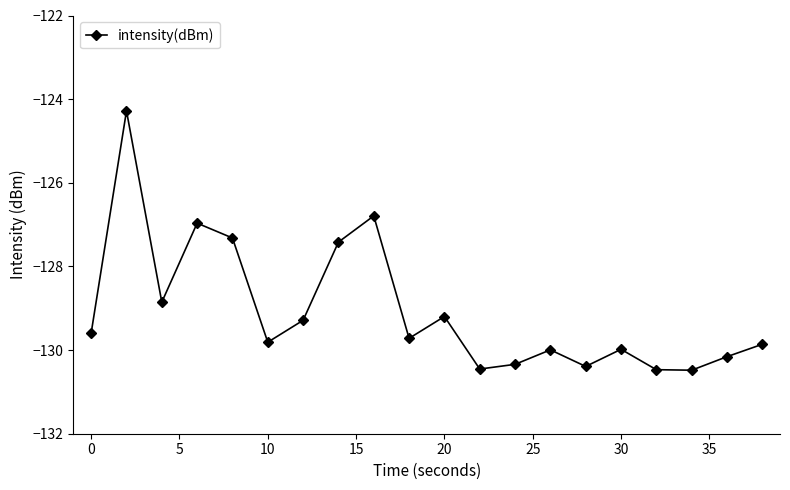

What is the greatest value displayed?

-124.3